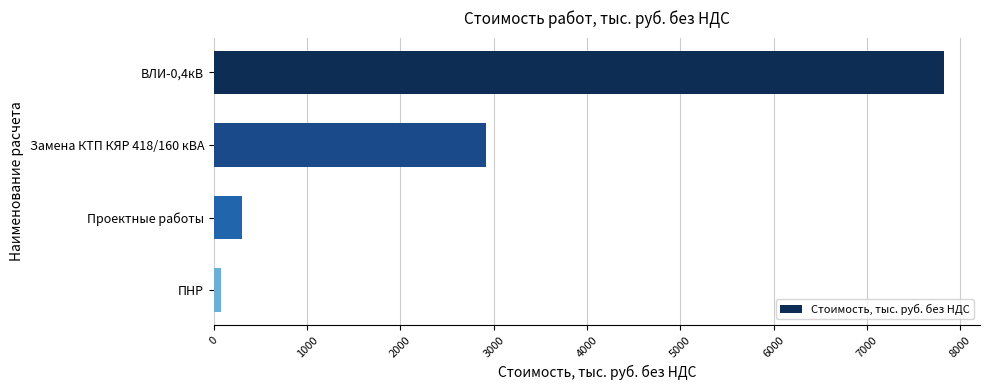

Rank the categories by value from lowest to highest.

ПНР, Проектные работы, Замена КТП КЯР 418/160 кВА, ВЛИ-0,4кВ